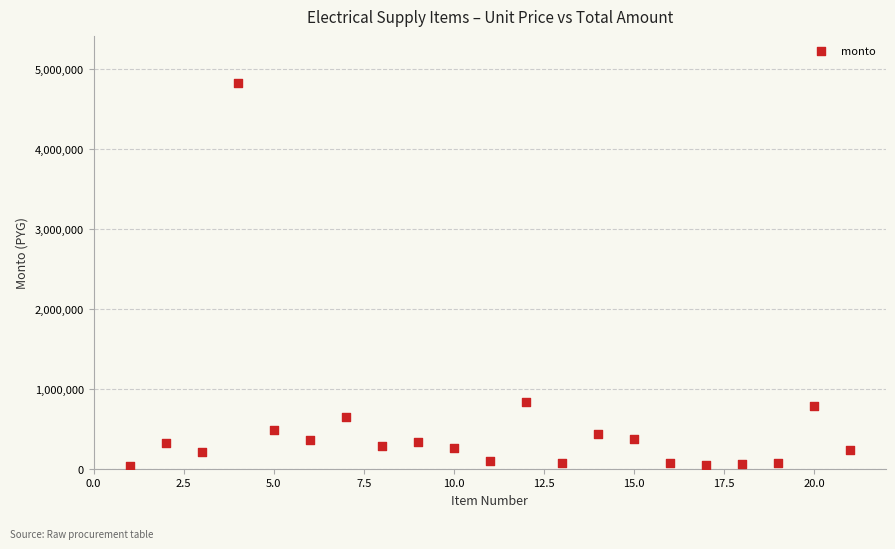

What Y value in the scatter plot is closest to 2438086?

840000